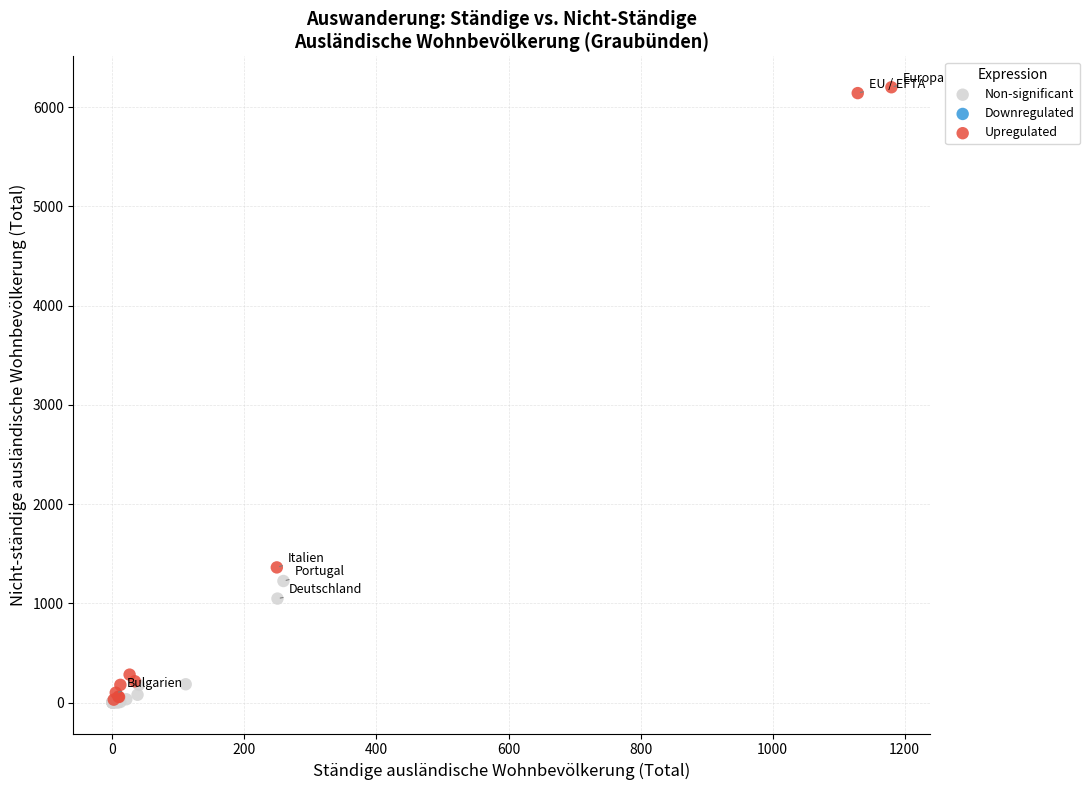

Which series has the widest spread of Y values?

Upregulated